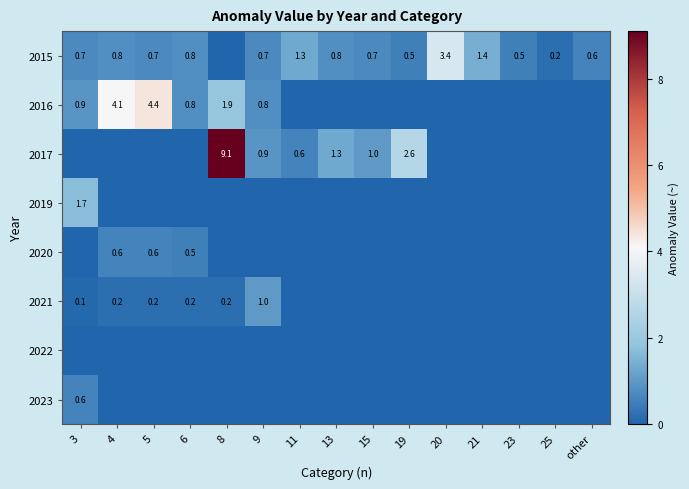

Rank the categories by 2020 value from highest to lowest.

4, 5, 6, 3, 8, 9, 11, 13, 15, 19, 20, 21, 23, 25, other